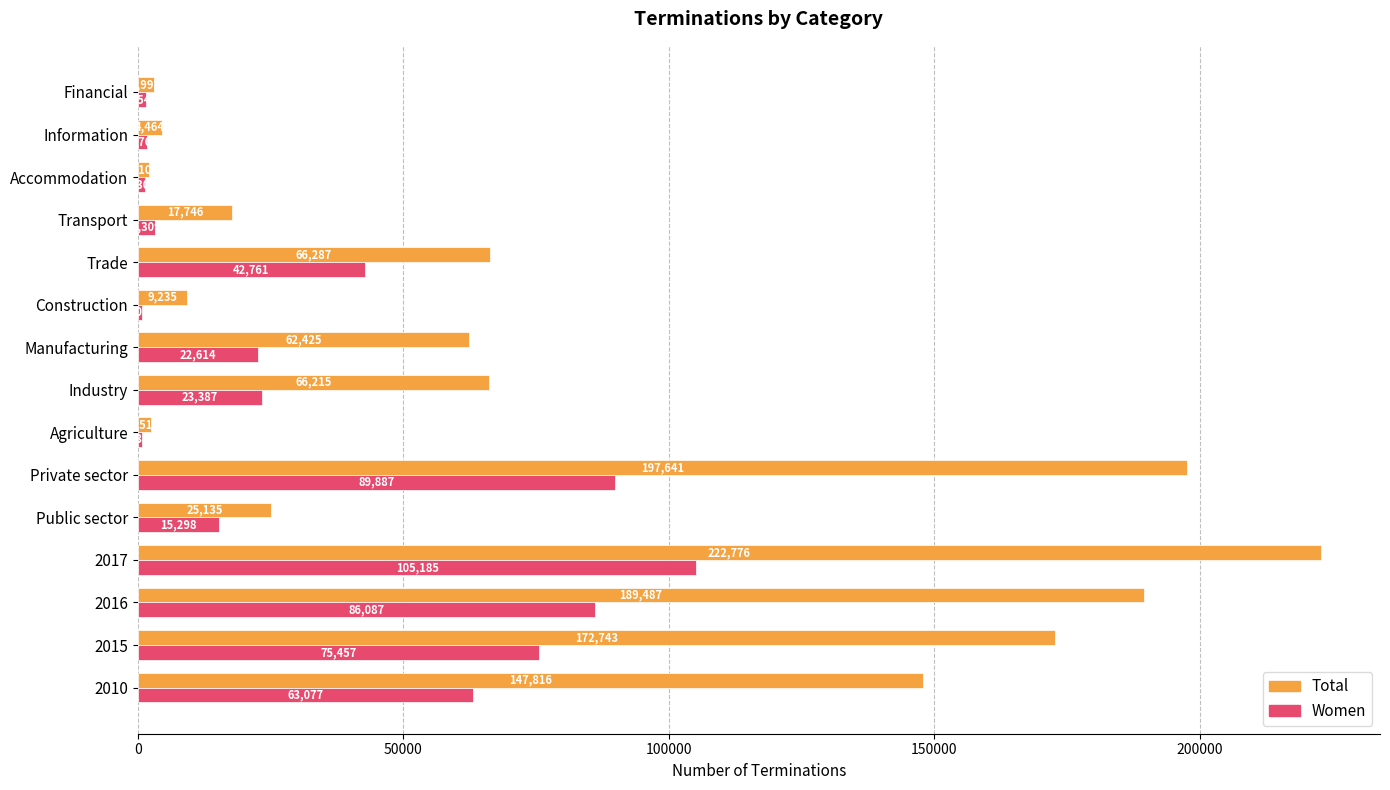

What is the difference between the maximum and minimum values in the Women series?

104477